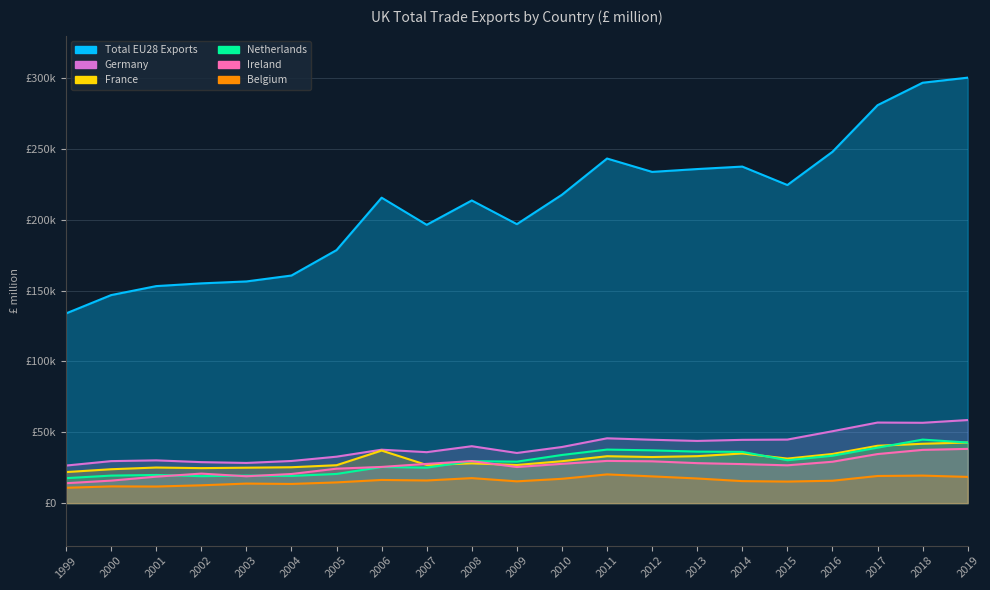

Which category has the lowest value in the Belgium series?

1999